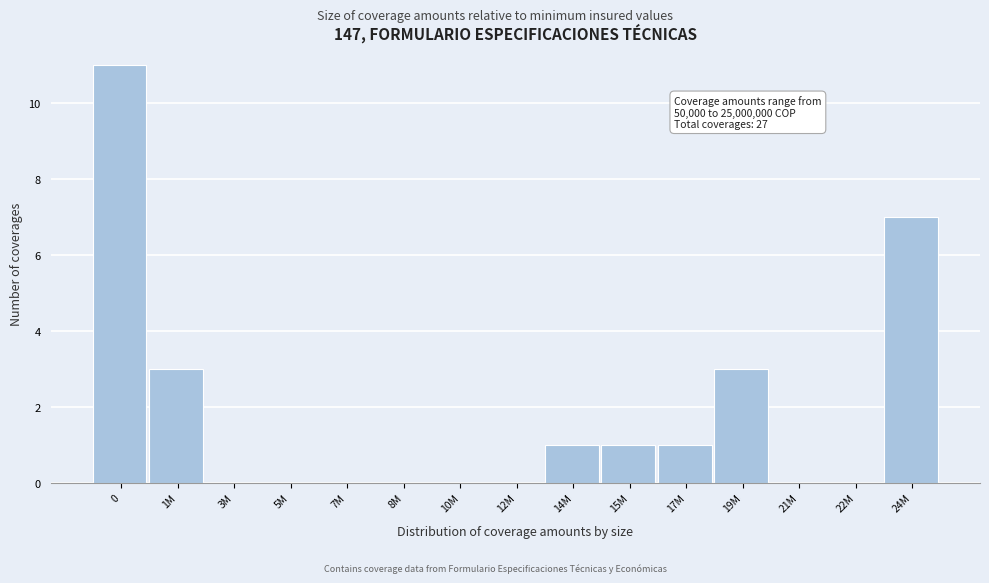

Reading left to right, transcribe all the data shown in this chart.

0=11	1M=3	3M=0	5M=0	7M=0	8M=0	10M=0	12M=0	14M=1	15M=1	17M=1	19M=3	21M=0	22M=0	24M=7